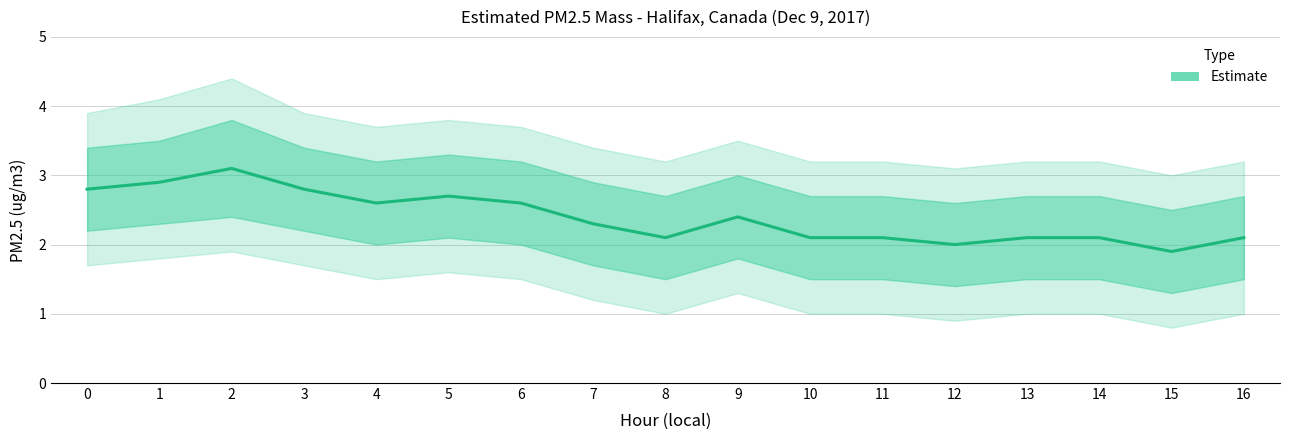

List the labels in order of value, largest first.

2, 1, 0, 3, 5, 4, 6, 9, 7, 8, 10, 11, 13, 14, 16, 12, 15